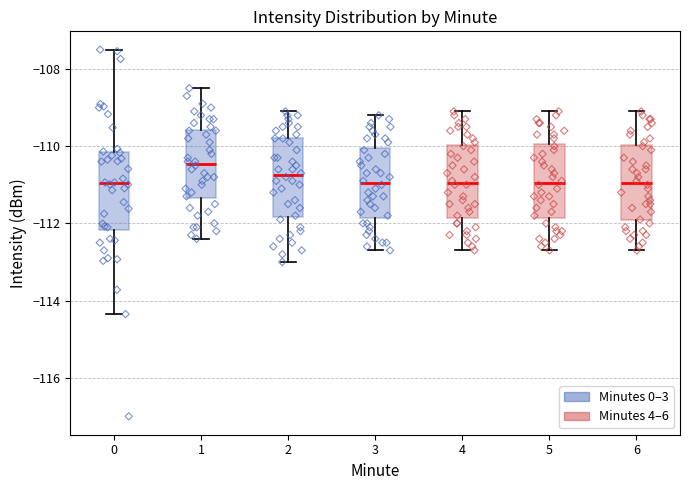

Reading left to right, transcribe this box plot: for each box, give where its median line is, the range the box spans, and where its two whiskers end, as read against the y-axis. The values are not printed on the chart, so give them approximately, as read against the axis.

0: median -111.0, box -112.2 to -110.2, whiskers -114.4 to -107.4
1: median -110.4, box -111.4 to -109.6, whiskers -112.4 to -108.4
2: median -110.8, box -111.8 to -109.8, whiskers -113.0 to -109.0
3: median -111.0, box -111.8 to -110.0, whiskers -112.6 to -109.2
4: median -111.0, box -111.8 to -110.0, whiskers -112.6 to -109.0
5: median -111.0, box -111.8 to -110.0, whiskers -112.6 to -109.0
6: median -111.0, box -112.0 to -110.0, whiskers -112.6 to -109.0